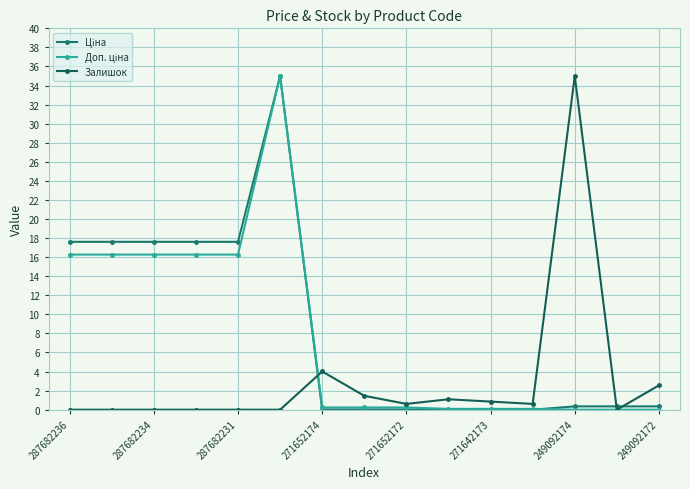

Is this an area chart (filled region under the line)?

No